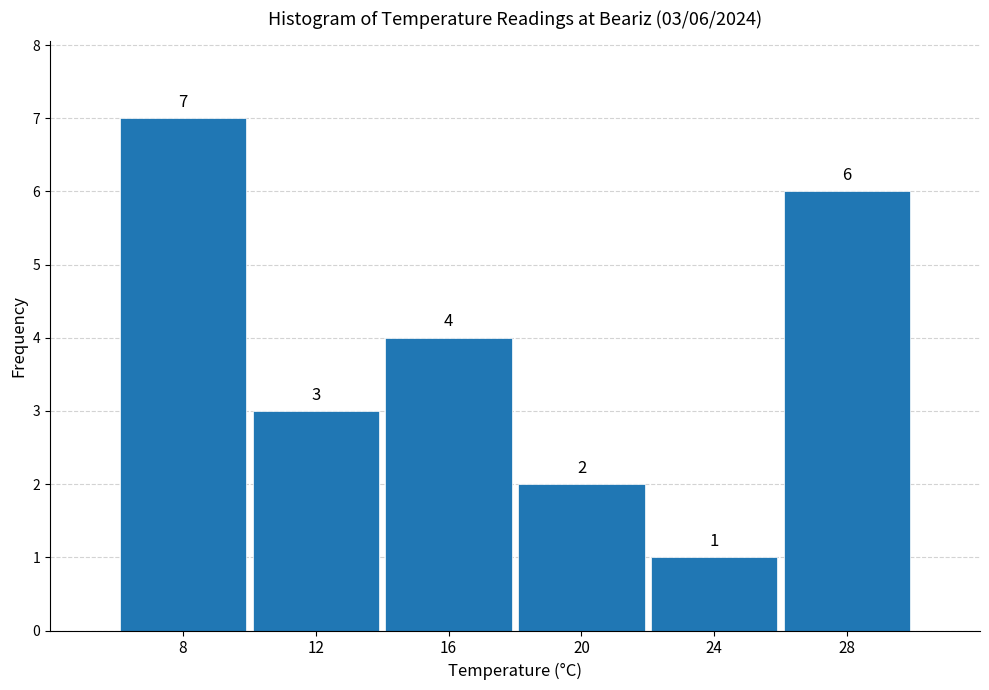

Reading left to right, extract all data points from this chart.

7	3	4	2	1	6